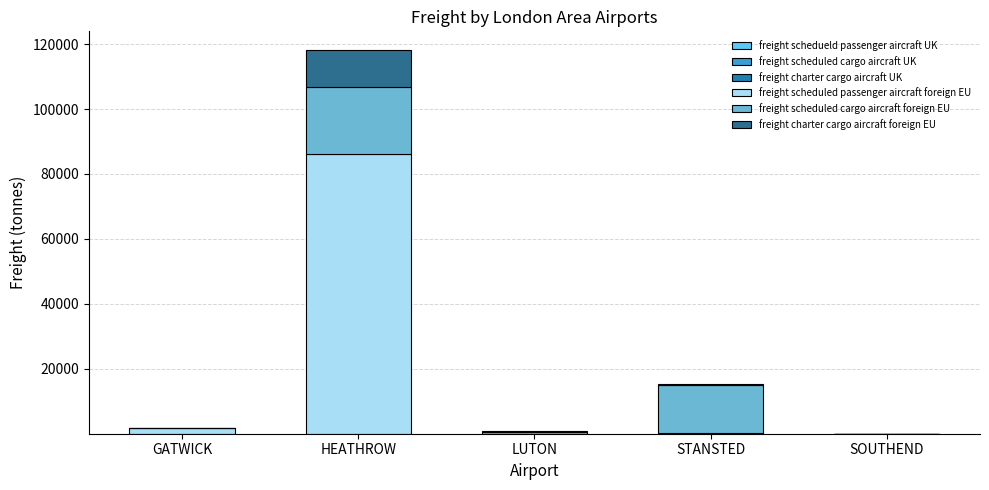

At which category is the sum across all series the highest?

HEATHROW